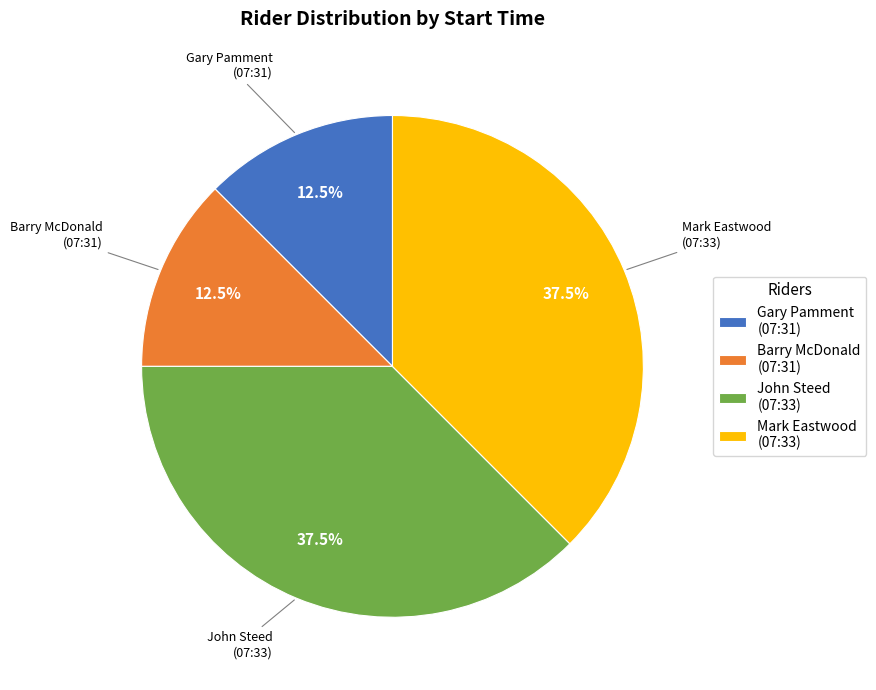

Does Gary Pamment (07:31) represent more than half of the total?

No